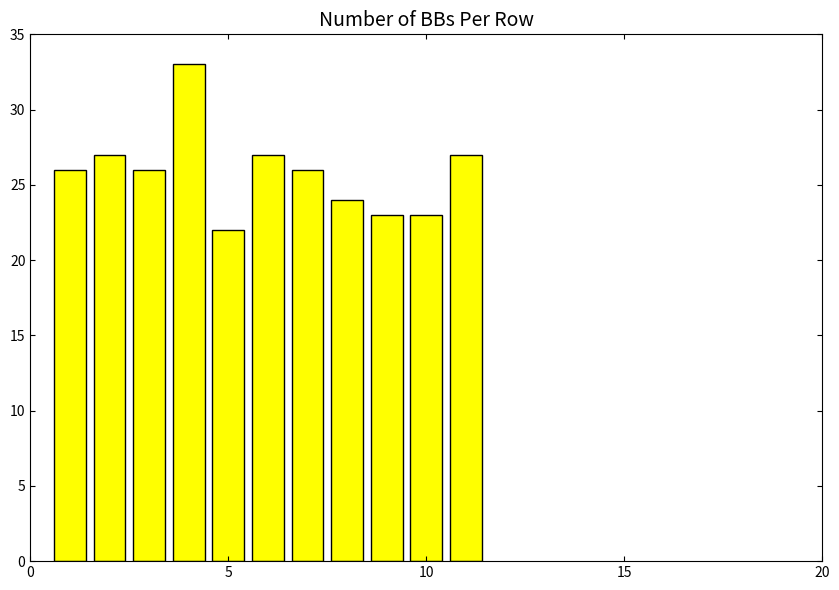

What is the minimum value shown in the chart?

22